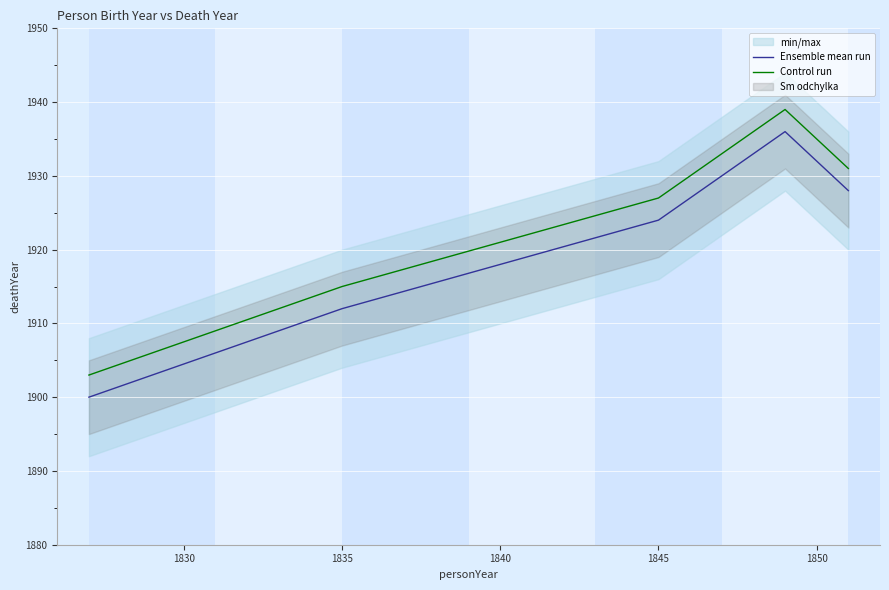

What is the minimum value shown in the chart?

1900